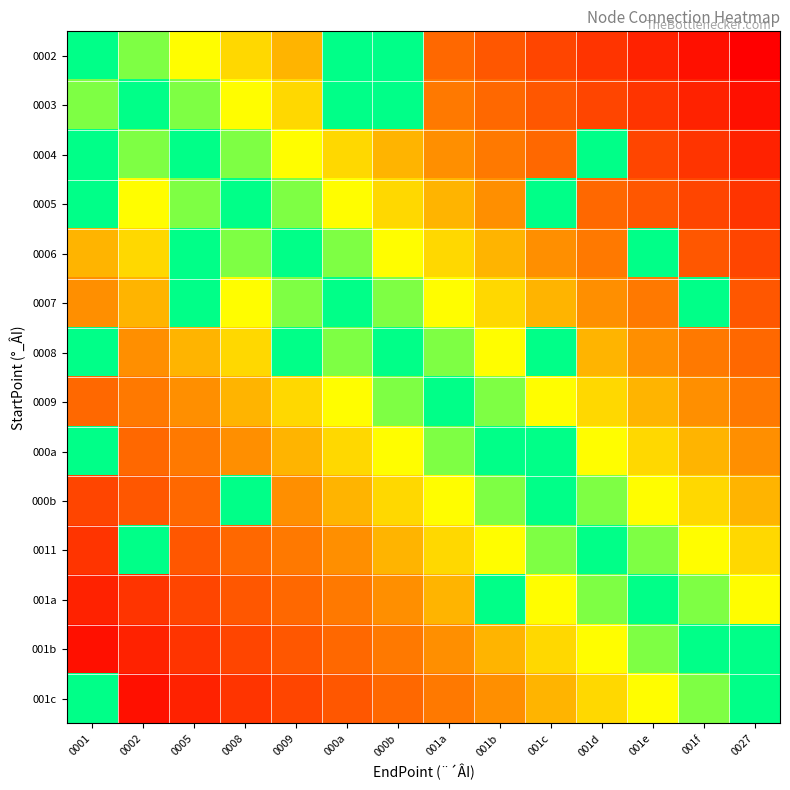

What is the maximum value shown in the chart?

1.0